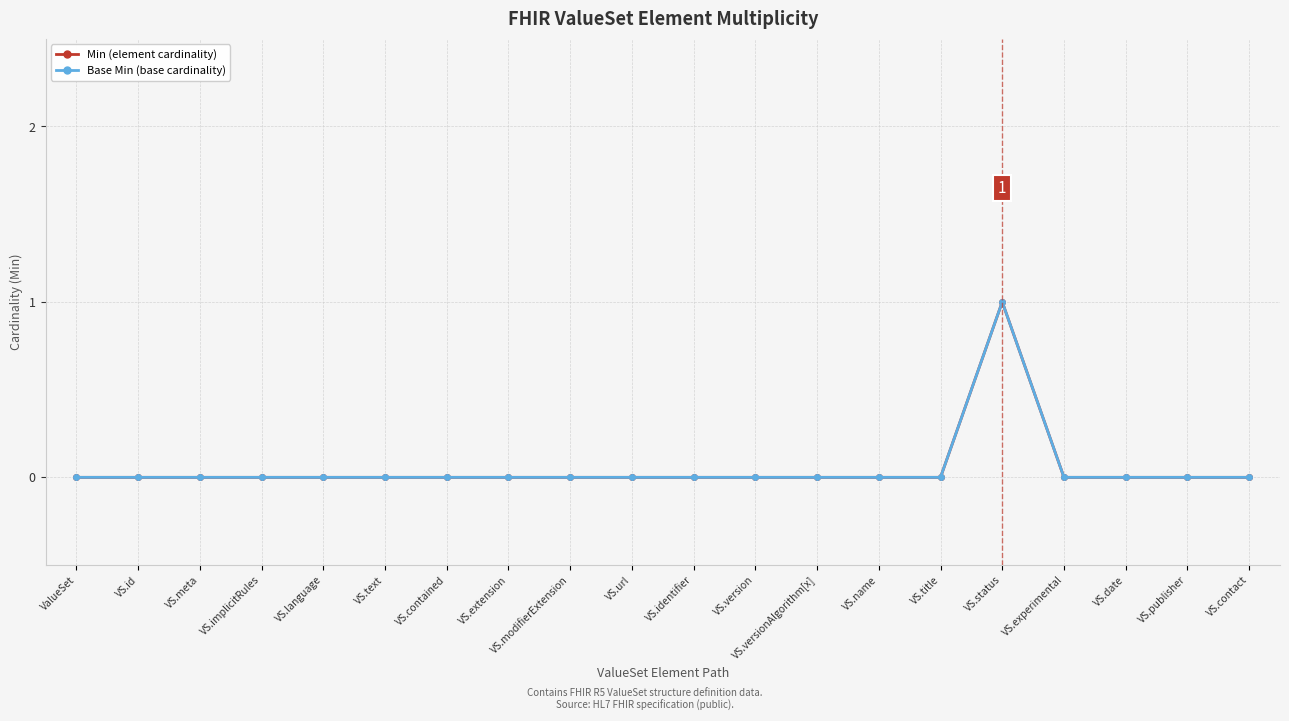

Rank the series at ValueSet from highest to lowest value.

Min (element cardinality), Base Min (base cardinality)